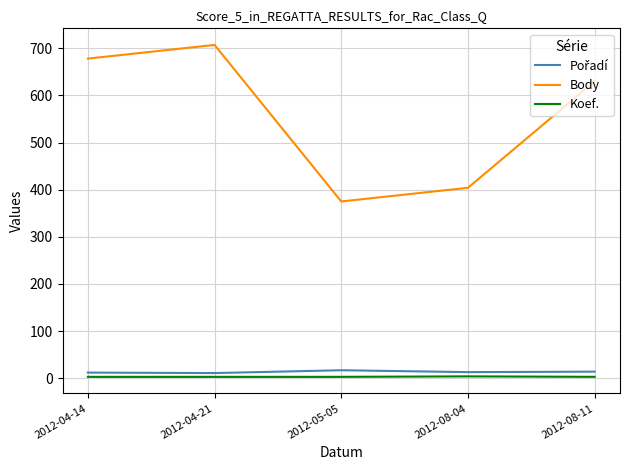

Between 2012-04-21 and 2012-05-05, which series saw the biggest shift?

Body